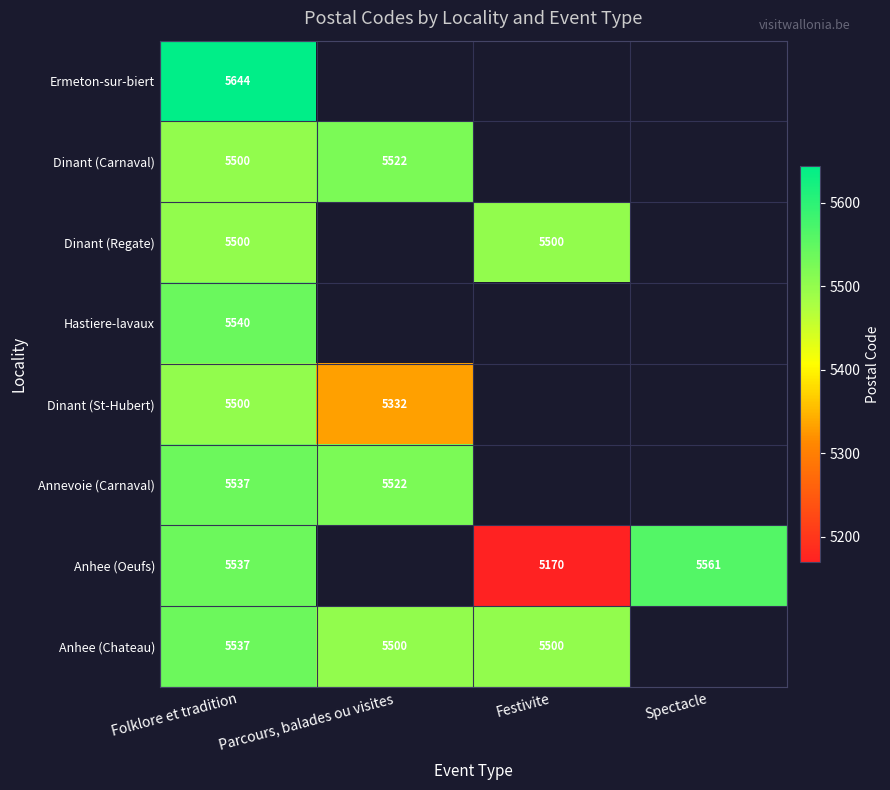

True or false: Dinant (St-Hubert) has a value of 7804 at Parcours, balades ou visites.

False